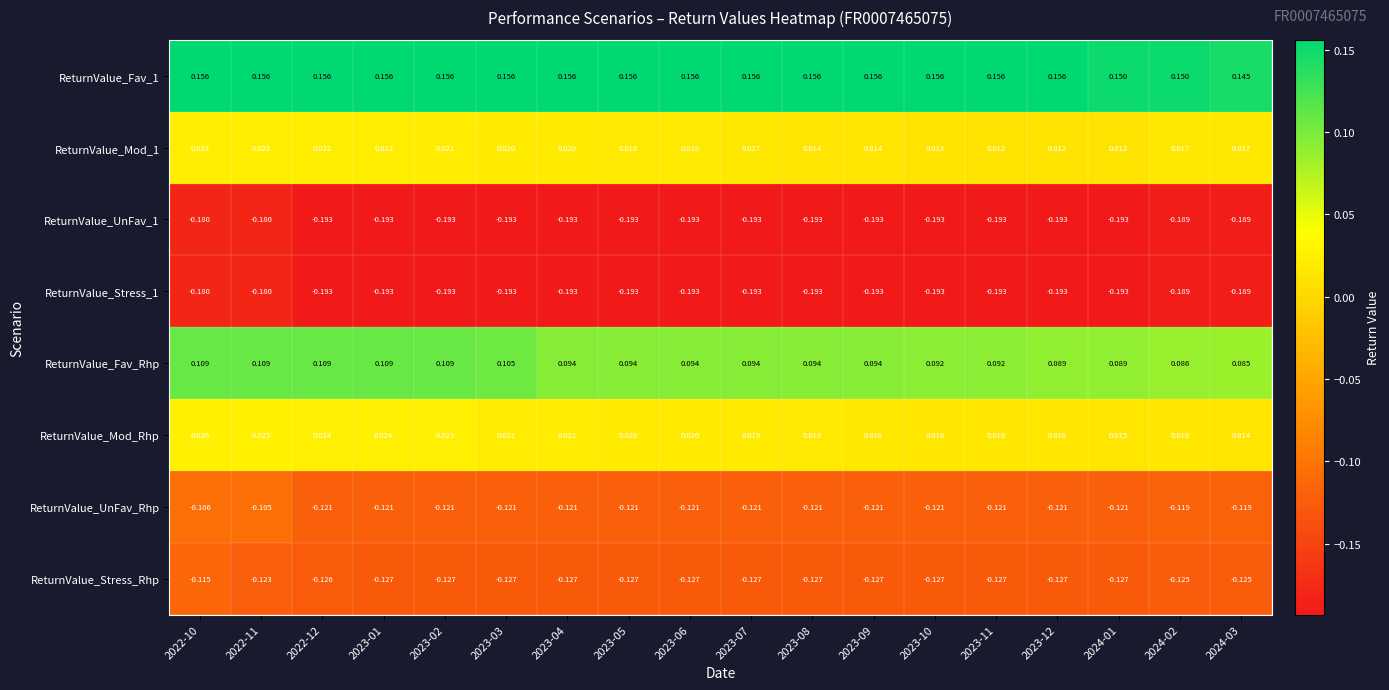

At which category is the sum across all series the highest?

2022-10